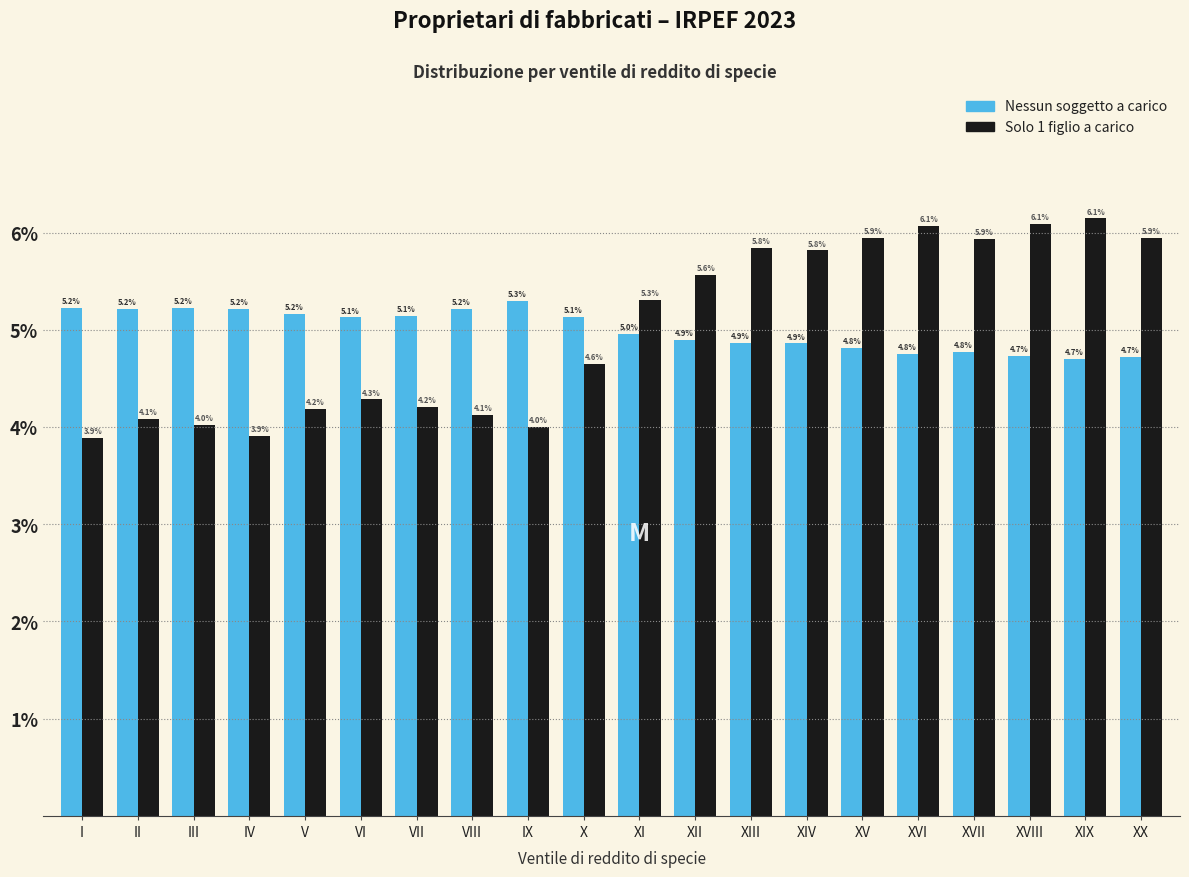

Reading right to left, extract all data points from this chart.

Nessun soggetto a carico: XX=4.7	XIX=4.7	XVIII=4.7	XVII=4.8	XVI=4.8	XV=4.8	XIV=4.9	XIII=4.9	XII=4.9	XI=5.0	X=5.1	IX=5.3	VIII=5.2	VII=5.1	VI=5.1	V=5.2	IV=5.2	III=5.2	II=5.2	I=5.2
Solo 1 figlio a carico: XX=5.9	XIX=6.1	XVIII=6.1	XVII=5.9	XVI=6.1	XV=5.9	XIV=5.8	XIII=5.8	XII=5.6	XI=5.3	X=4.6	IX=4.0	VIII=4.1	VII=4.2	VI=4.3	V=4.2	IV=3.9	III=4.0	II=4.1	I=3.9